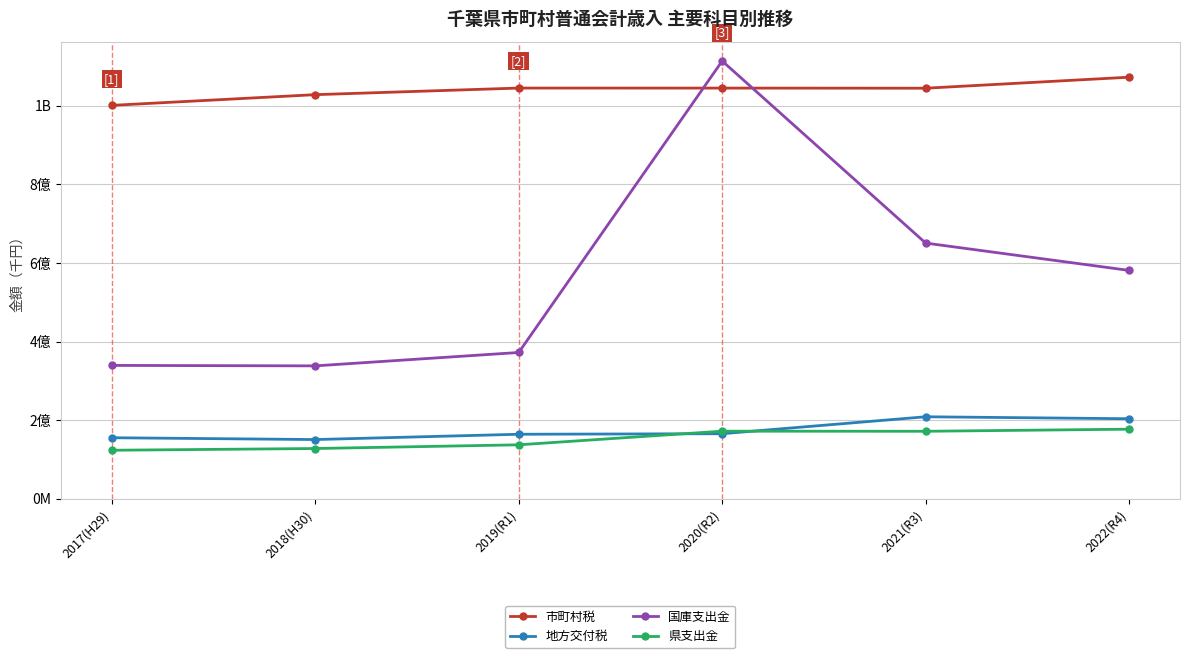

List the series in order of their peak value, highest first.

国庫支出金, 市町村税, 地方交付税, 県支出金